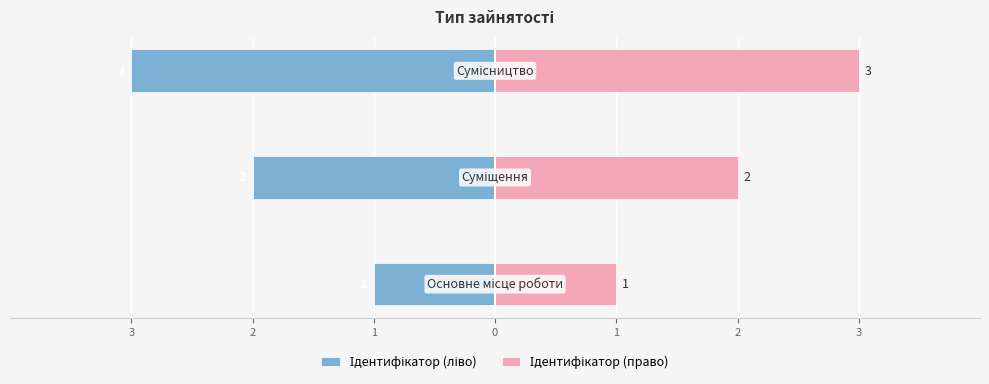

Is the value of Ідентифікатор (ліво) at 2 greater than the value of Ідентифікатор (право) at 3?

No